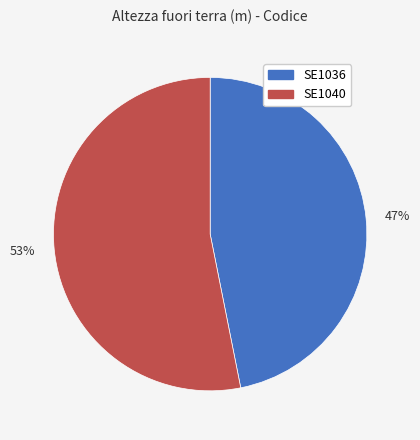

To the nearest percent, what is the average slice percentage?

50%